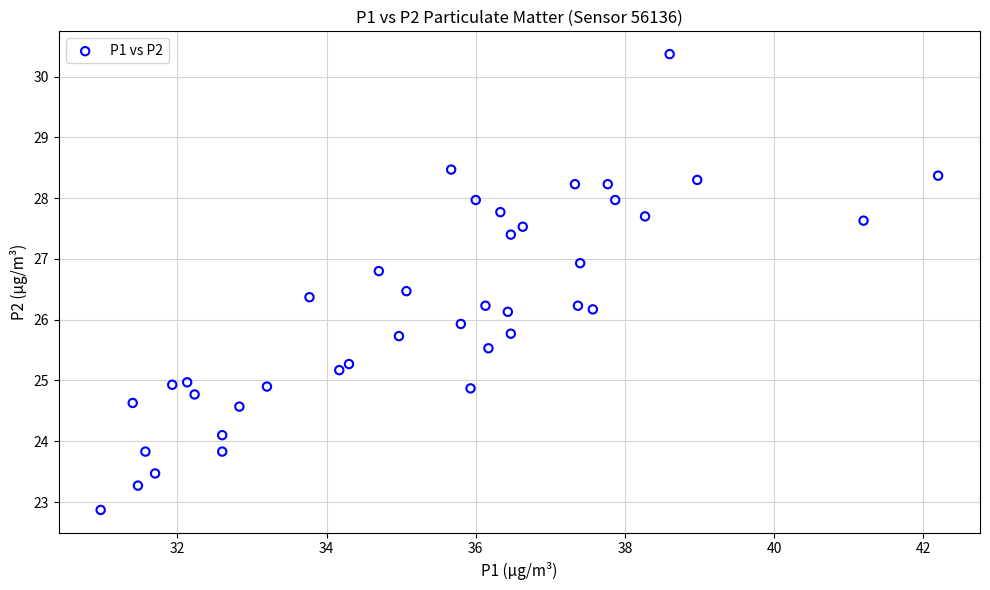

What is the range of X values (max minus min)?

11.2